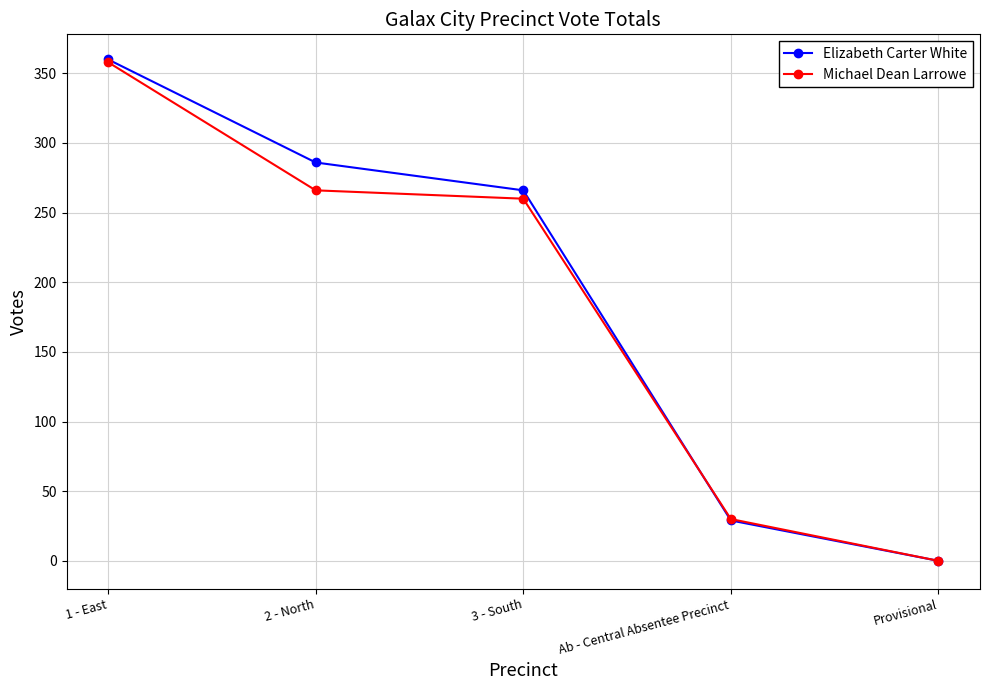

Count the number of categories in the chart.

5